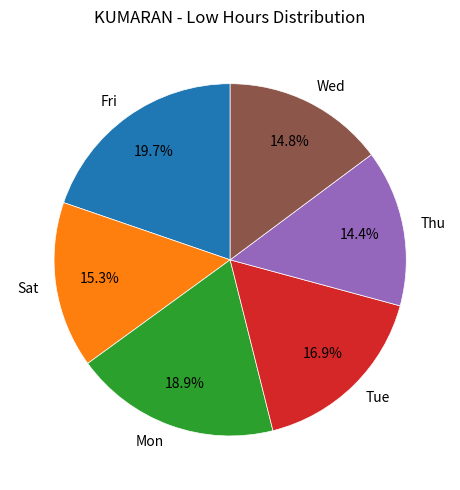

What is the ratio of the value at Thu to the value at Fri?

0.7